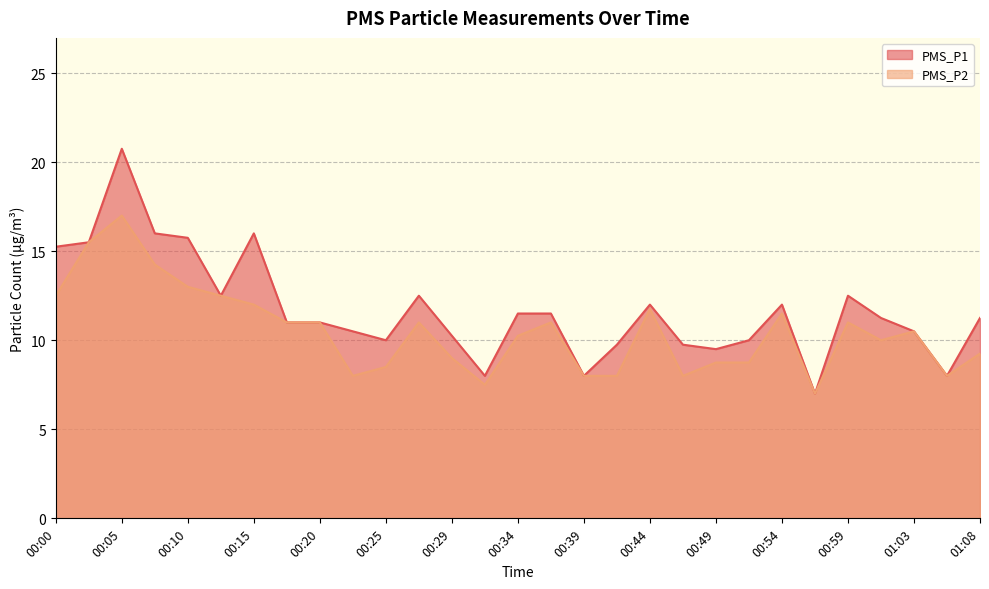

At which label does PMS_P2 reach its minimum?

00:56